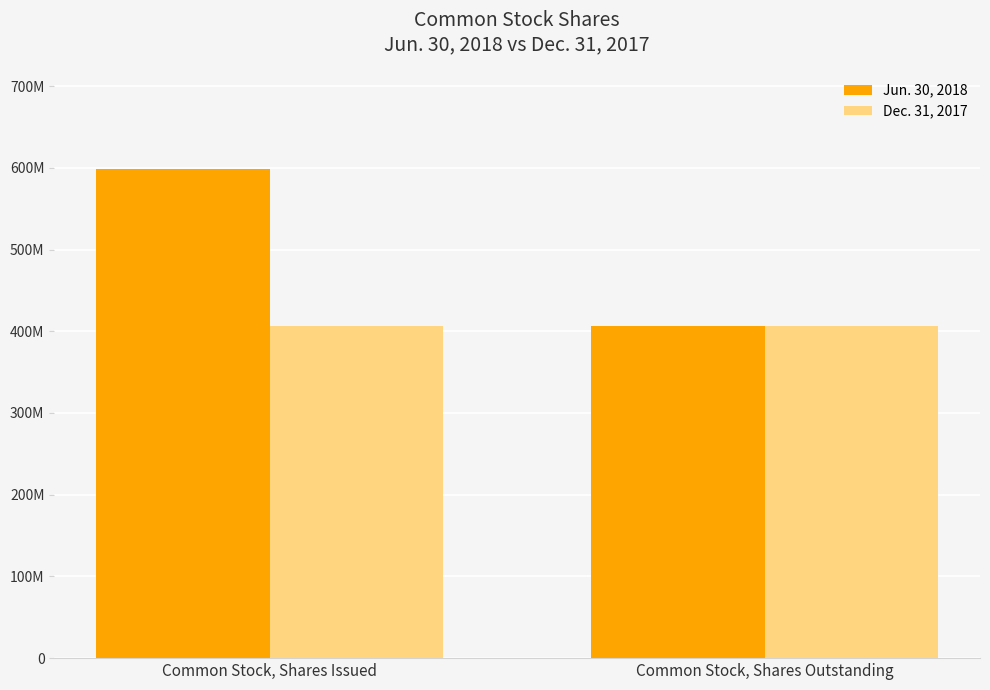

At which category is the sum across all series the highest?

Common Stock, Shares Issued